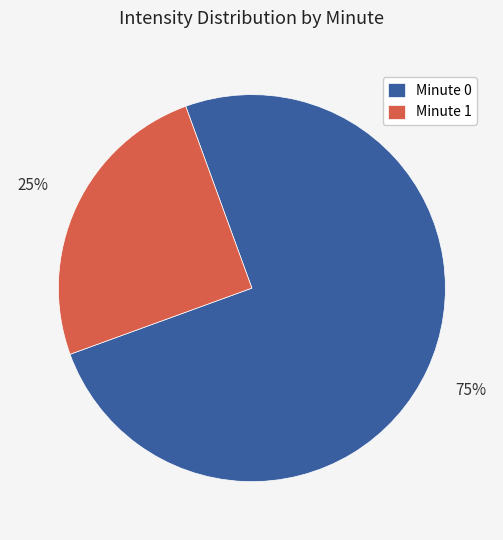

How many segments does this pie chart have?

2